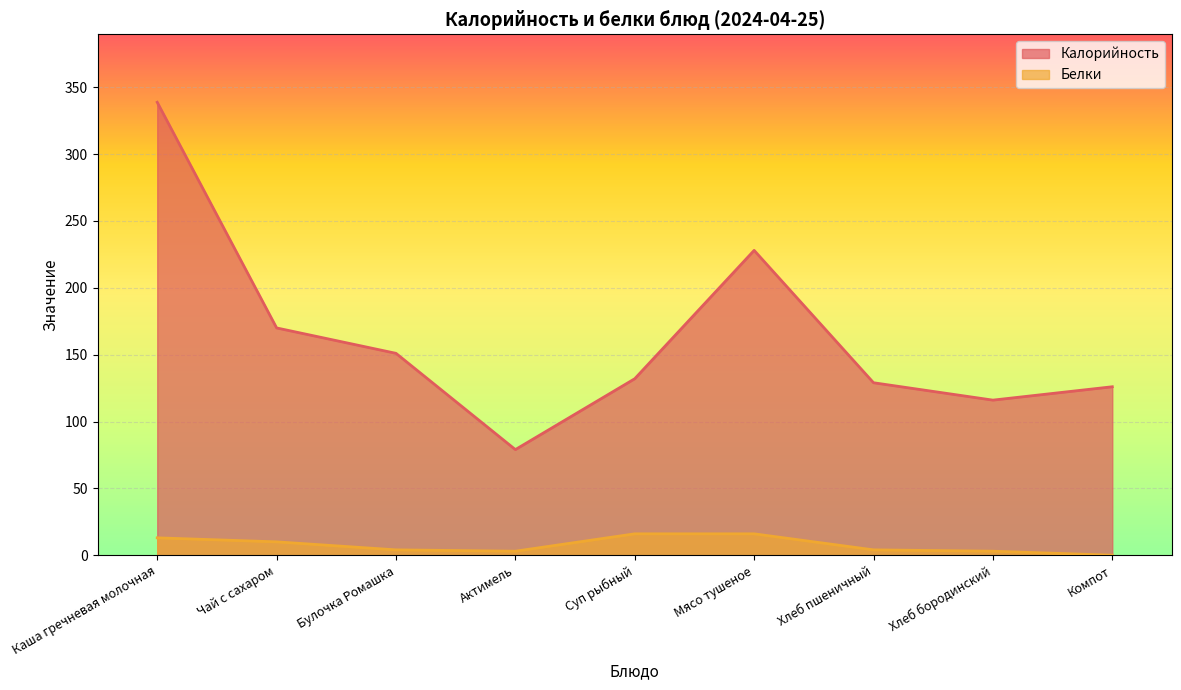

What value does the Белки series have at Хлеб бородинский?

3.0